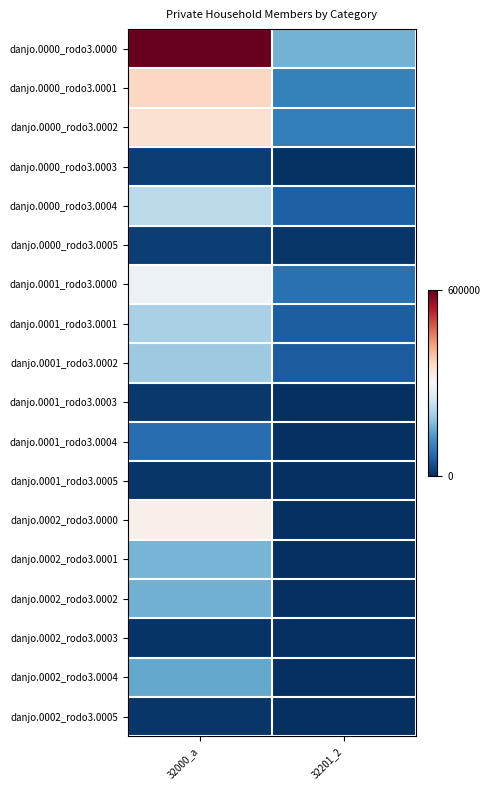

List the series in order of their peak value, lowest first.

danjo.0002_rodo3.0003, danjo.0002_rodo3.0005, danjo.0001_rodo3.0005, danjo.0001_rodo3.0003, danjo.0000_rodo3.0003, danjo.0000_rodo3.0005, danjo.0001_rodo3.0004, danjo.0002_rodo3.0004, danjo.0002_rodo3.0002, danjo.0002_rodo3.0001, danjo.0001_rodo3.0002, danjo.0001_rodo3.0001, danjo.0000_rodo3.0004, danjo.0001_rodo3.0000, danjo.0002_rodo3.0000, danjo.0000_rodo3.0002, danjo.0000_rodo3.0001, danjo.0000_rodo3.0000